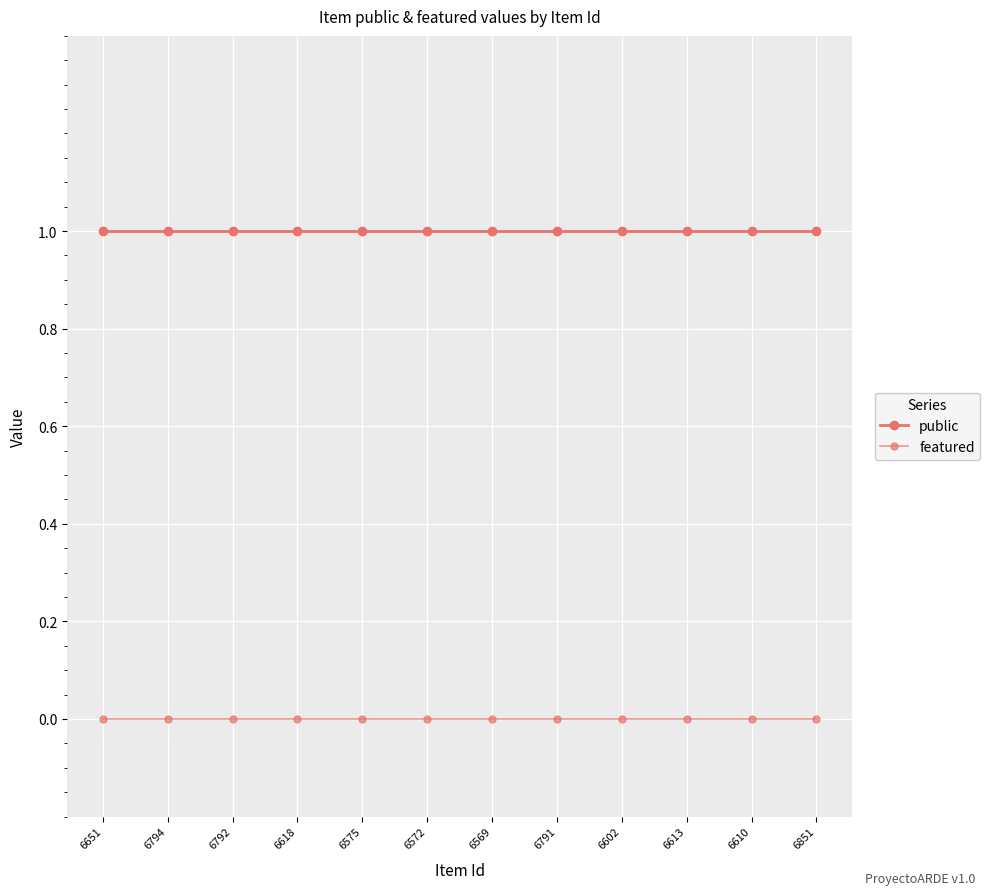

Which series has the widest spread of values?

public